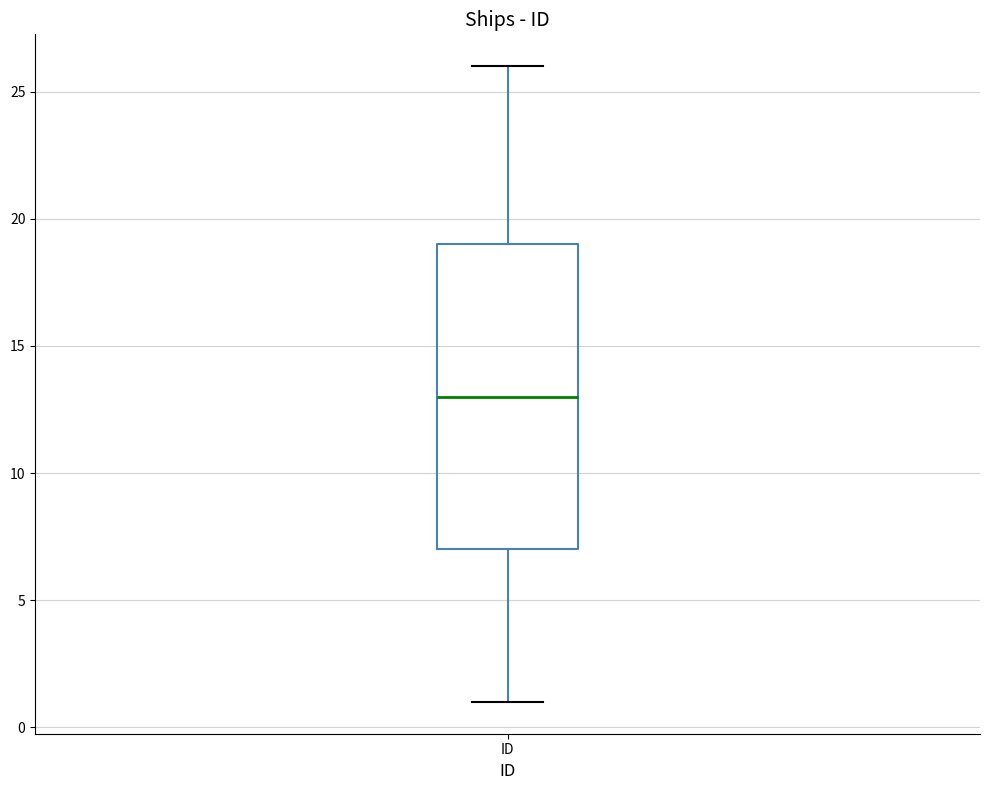

Read this box plot against the y-axis: the position of the median line, the range covered by the box, and the ends of both whiskers. The values are not printed on the chart, so give them approximately, as read against the axis.

median 13, box 7 to 19, whiskers 1 to 26